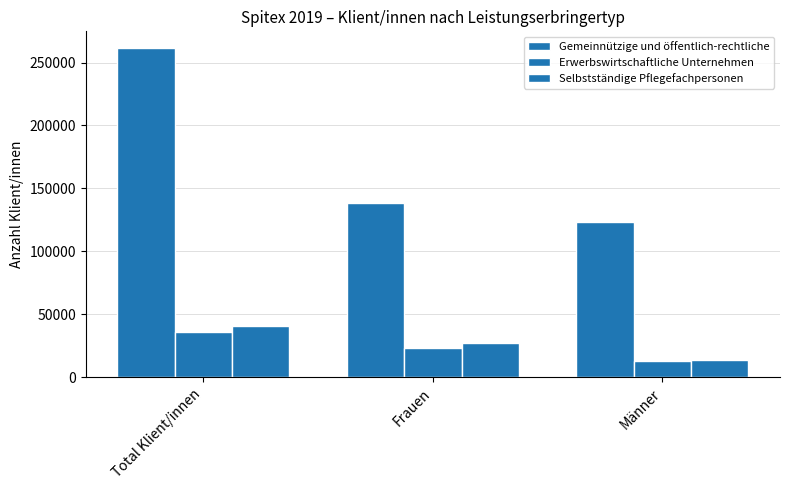

Rank the categories by Erwerbswirtschaftliche Unternehmen value from lowest to highest.

Männer, Frauen, Total Klient/innen